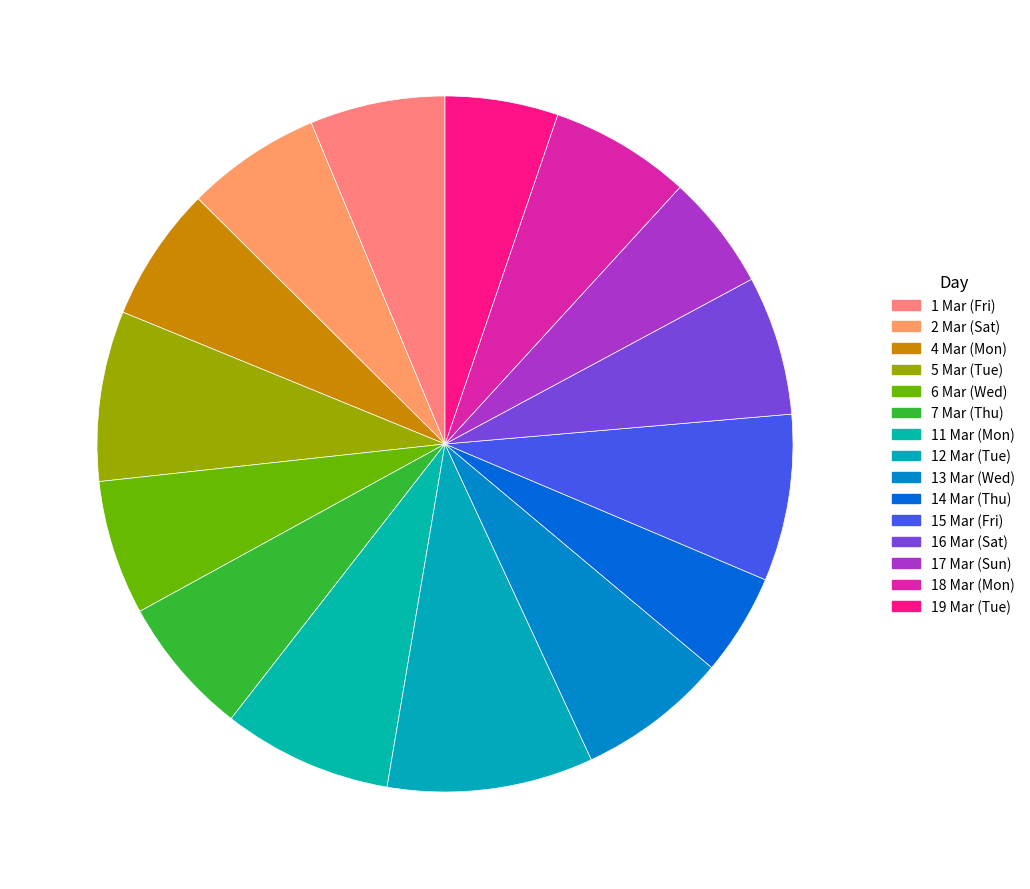

Between 16 Mar (Sat) and 13 Mar (Wed), which is larger?

13 Mar (Wed)